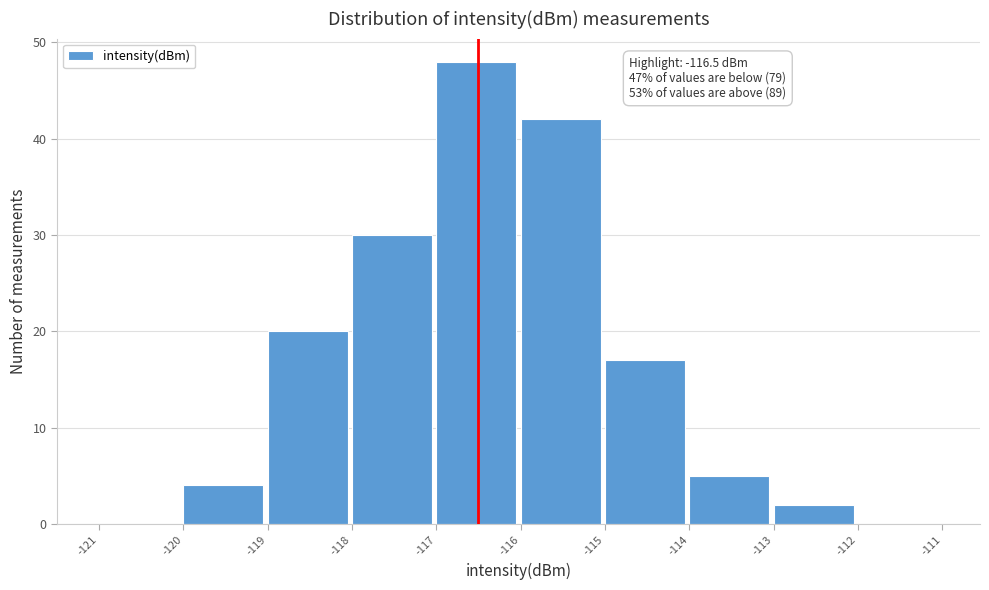

Over which range of the x-axis is the bar tallest?

-117 to -116